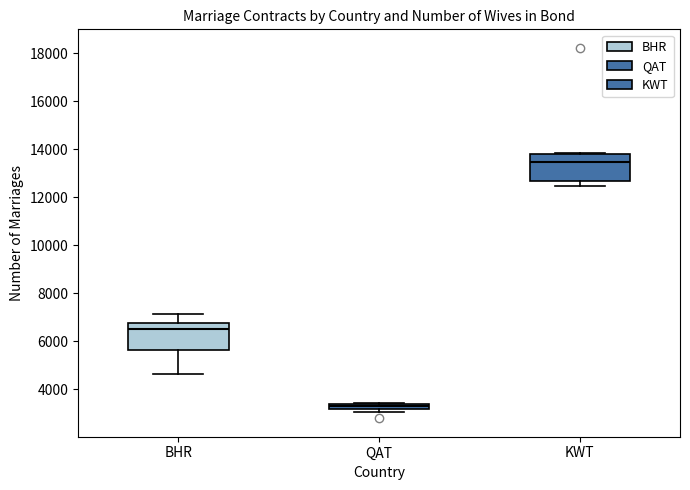

Where does the lower whisker of the box for KWT end on the y-axis? The values are not printed on the chart, so give them approximately, as read against the axis.

12400